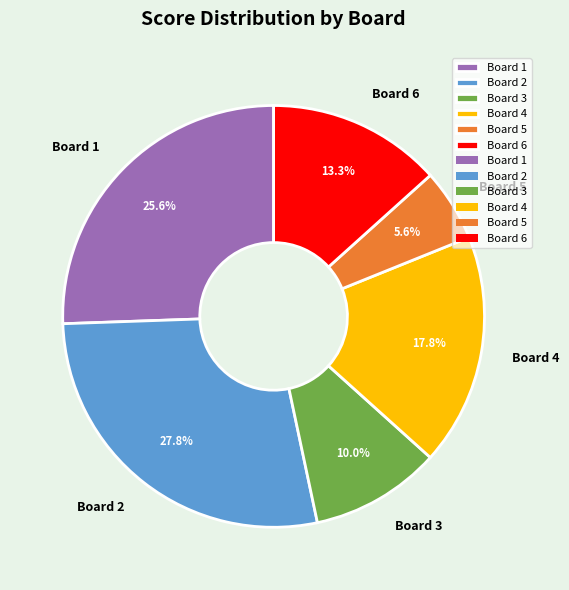

What percentage is the Board 1 slice, to the nearest percent?

26%